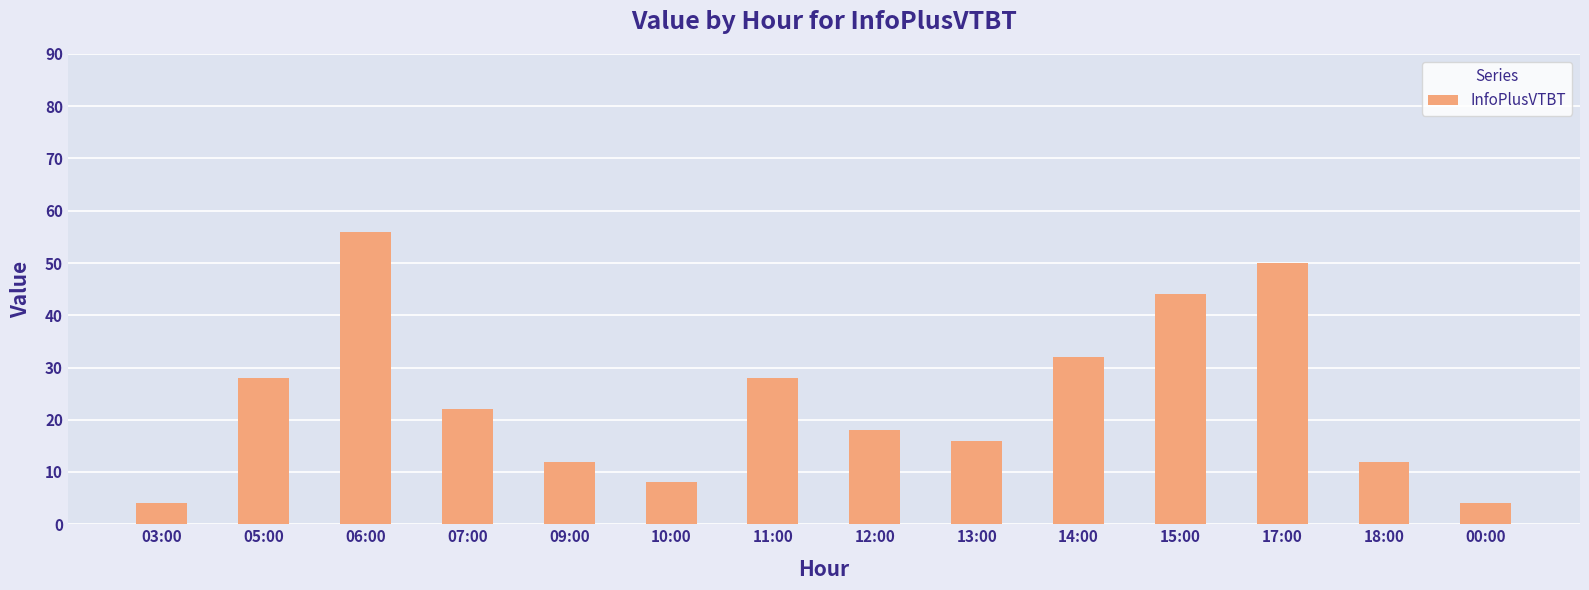

Which category has the highest value across all series?

06:00